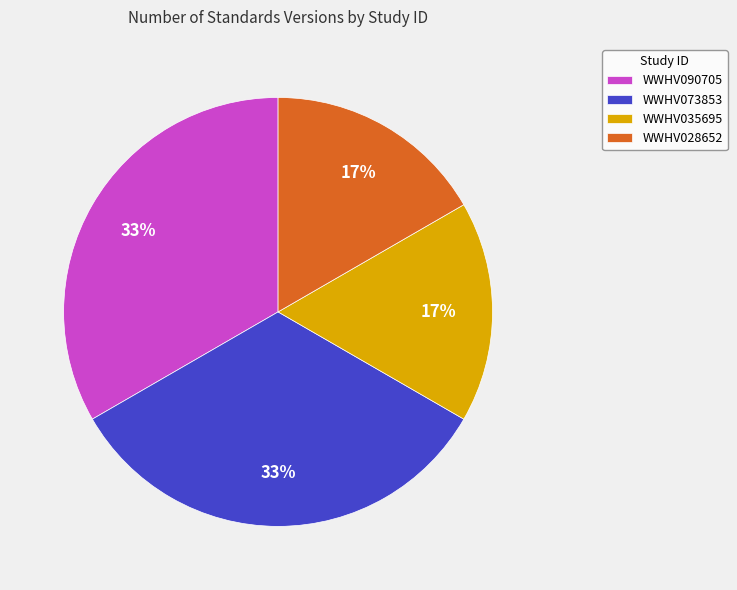

To the nearest percent, what is the average slice percentage?

25%